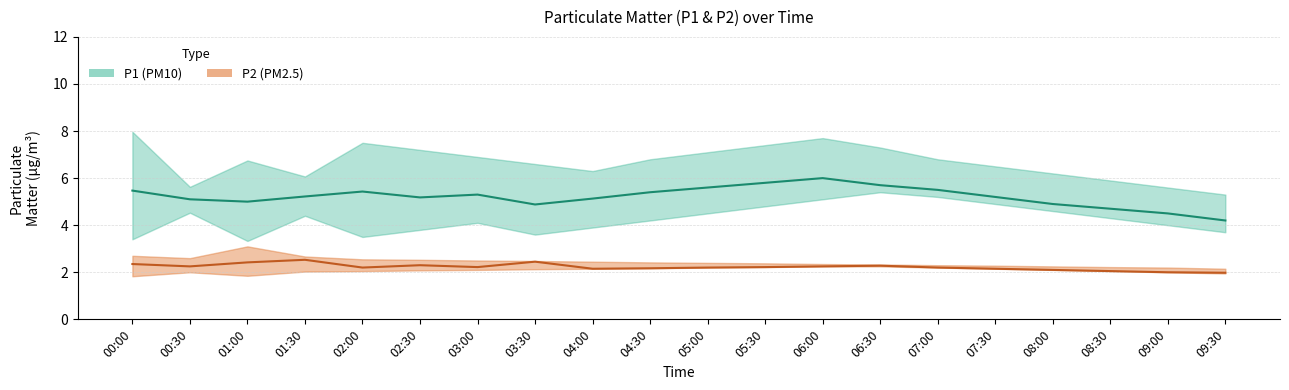

Reading right to left, what are all the values shown in this chart?

P1 (mid): 4.2	4.5	4.7	4.9	5.2	5.5	5.7	6.0	5.8	5.6	5.4	5.1	4.9	5.3	5.2	5.4	5.2	5.0	5.1	5.5
P2 (mid): 2.0	2.0	2.0	2.1	2.1	2.2	2.3	2.2	2.2	2.2	2.2	2.1	2.5	2.2	2.3	2.2	2.5	2.4	2.2	2.4